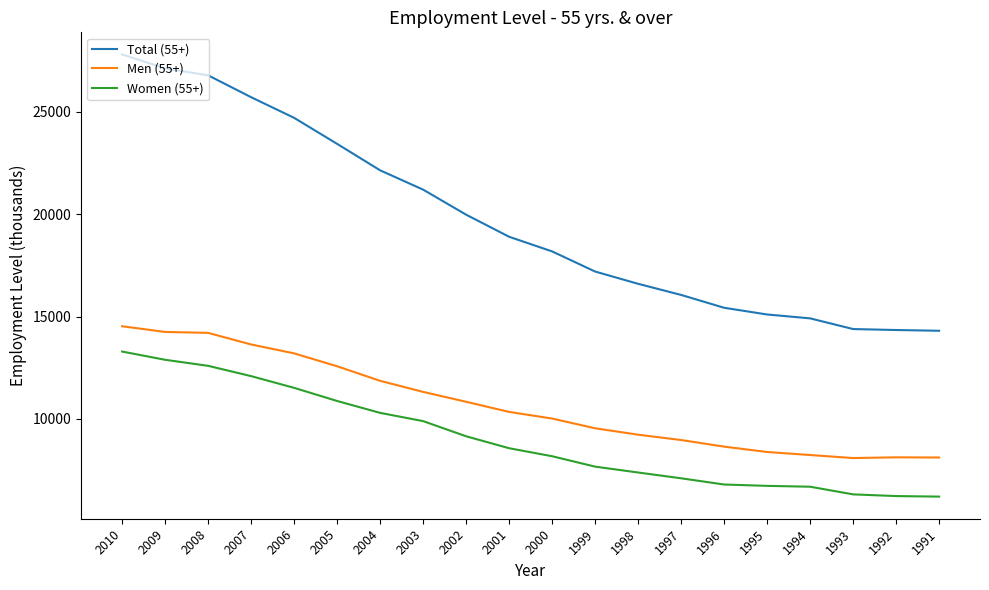

Rank the series at 1992 from lowest to highest value.

Women (55+), Men (55+), Total (55+)